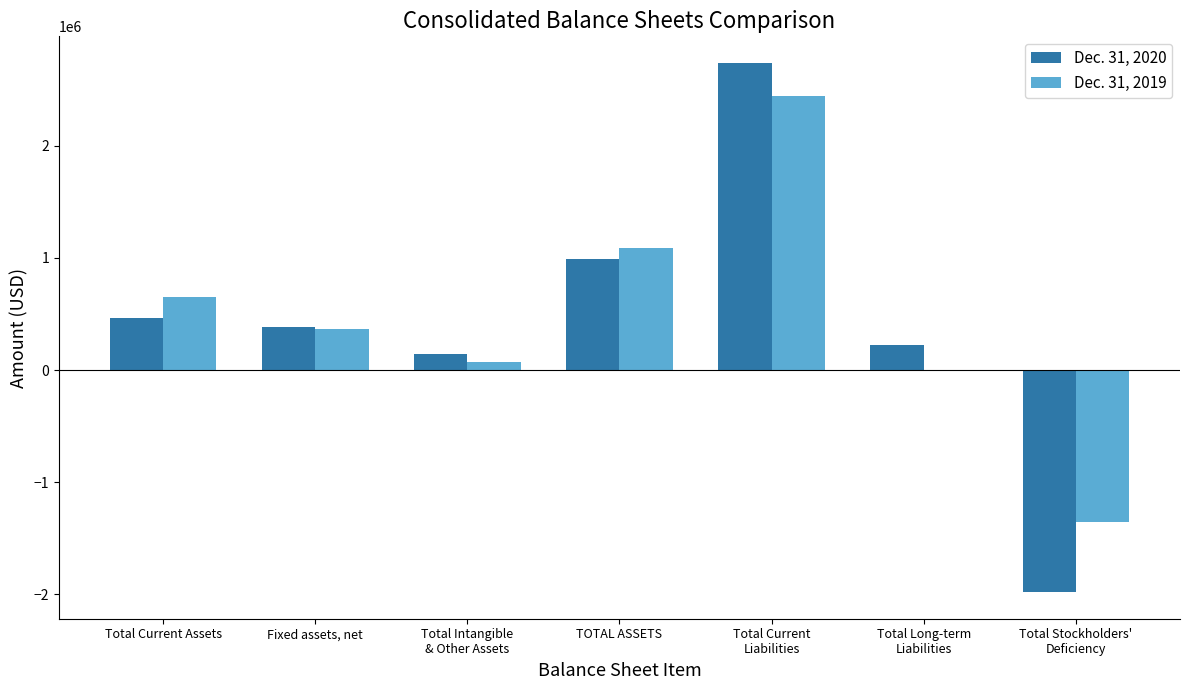

Which category has the highest value across all series?

Total Current
Liabilities